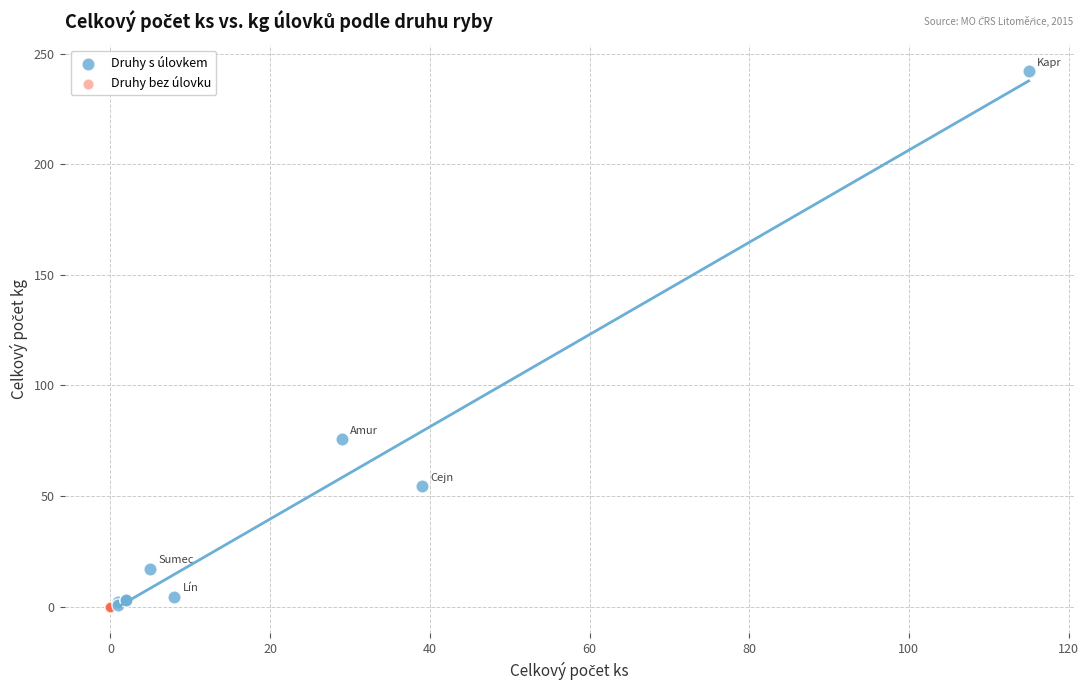

Which series contains the highest Y value?

Druhy s úlovkem